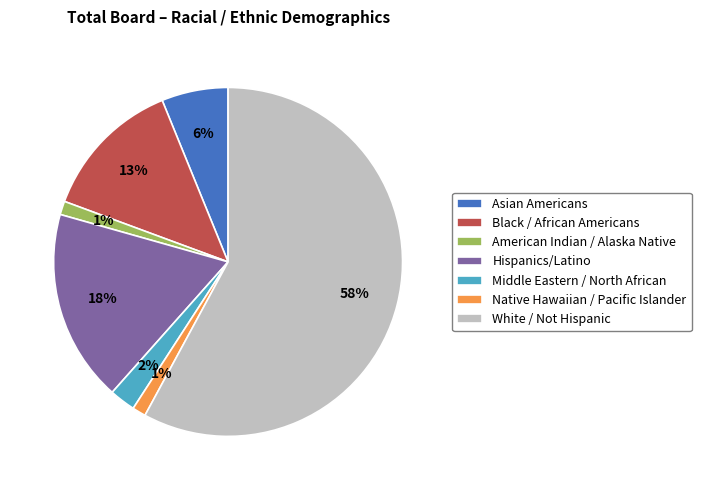

Does White / Not Hispanic account for over 50% of the chart?

Yes